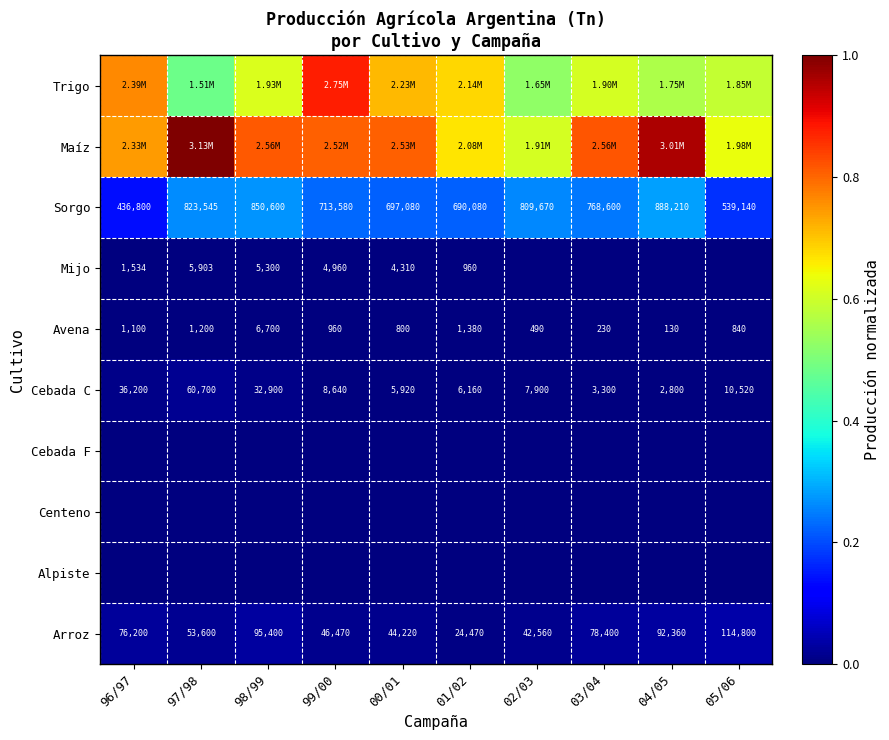

What is the maximum value shown in the chart?

1.0